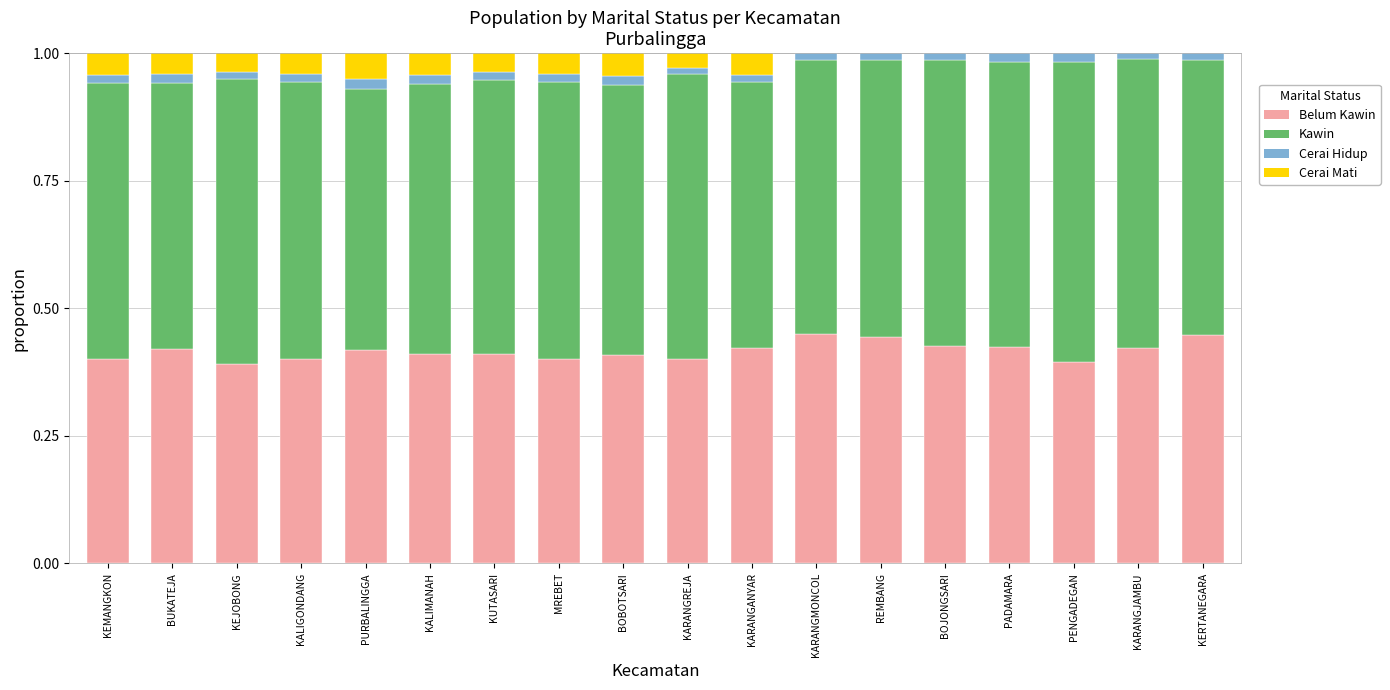

List the series in order of their peak value, lowest first.

Cerai Hidup, Cerai Mati, Belum Kawin, Kawin